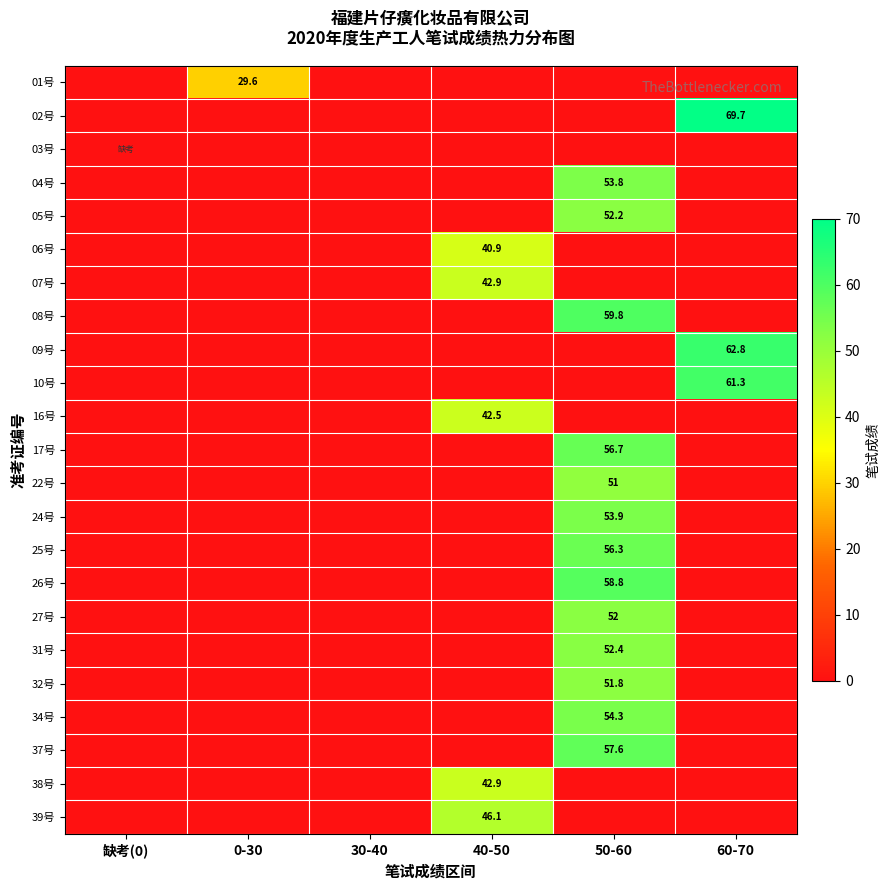

How many distinct data groups are displayed?

23